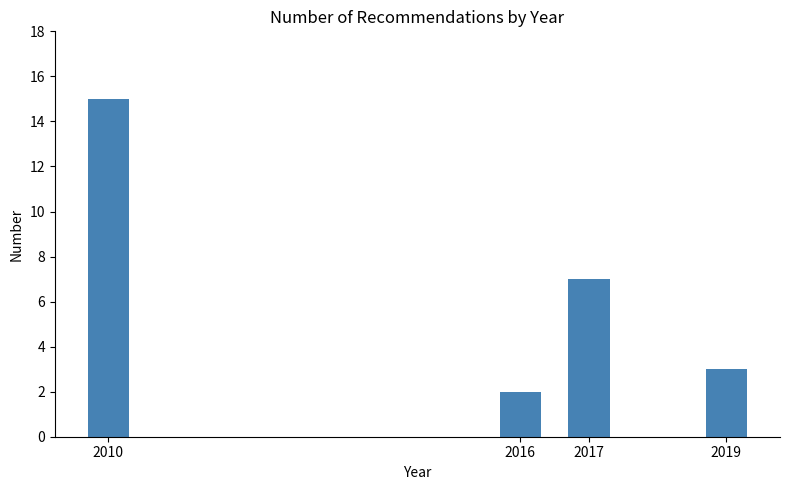

Reading left to right, what are all the values shown in this chart?

15	2	7	3